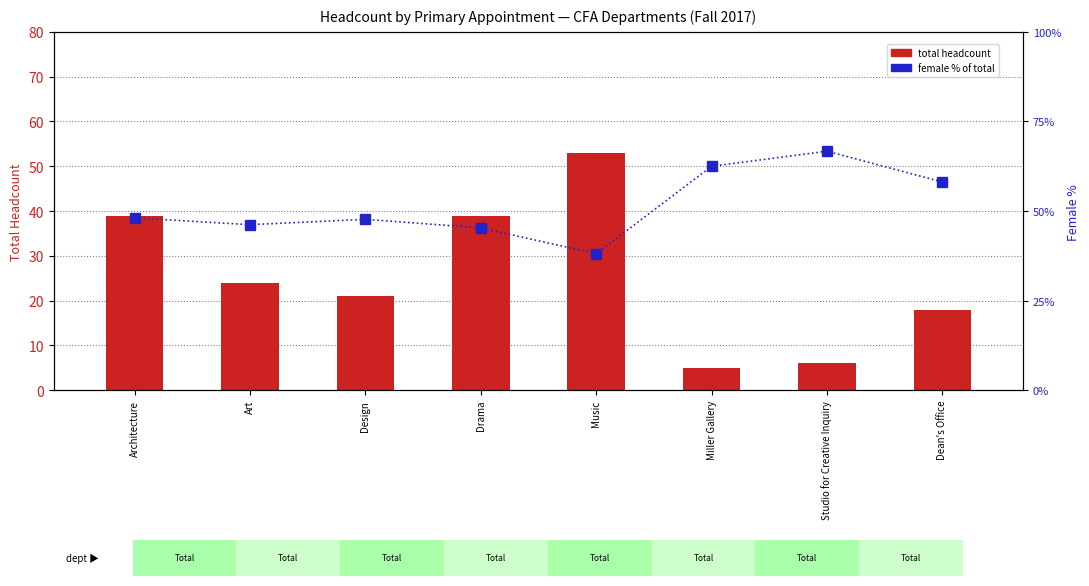

Which has a higher value, Architecture or Miller Gallery?

Architecture